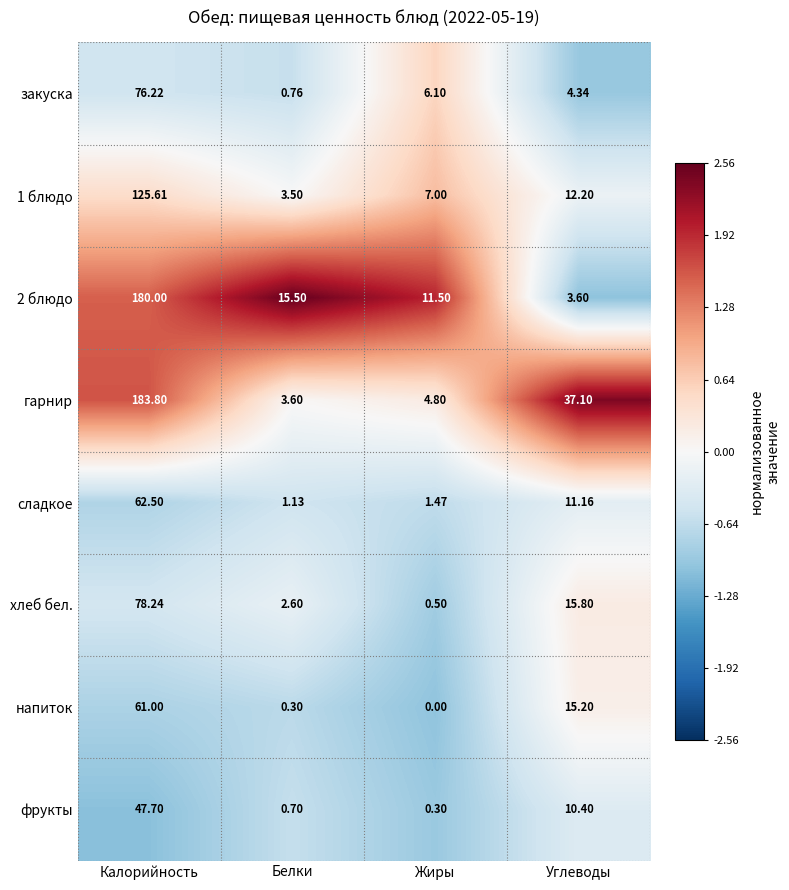

At which category is the sum across all series the highest?

Калорийность